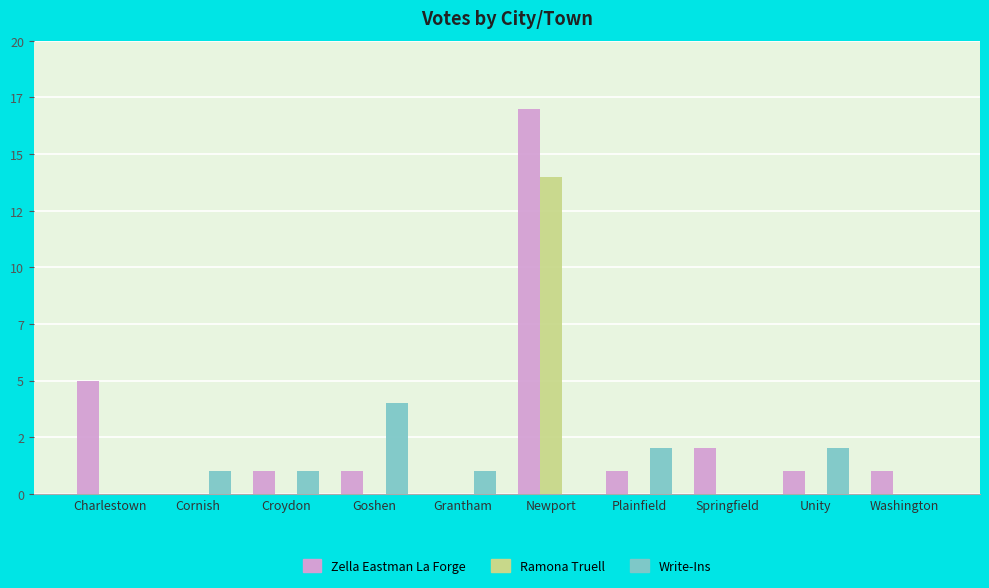

Which label corresponds to the smallest value in the chart?

Cornish